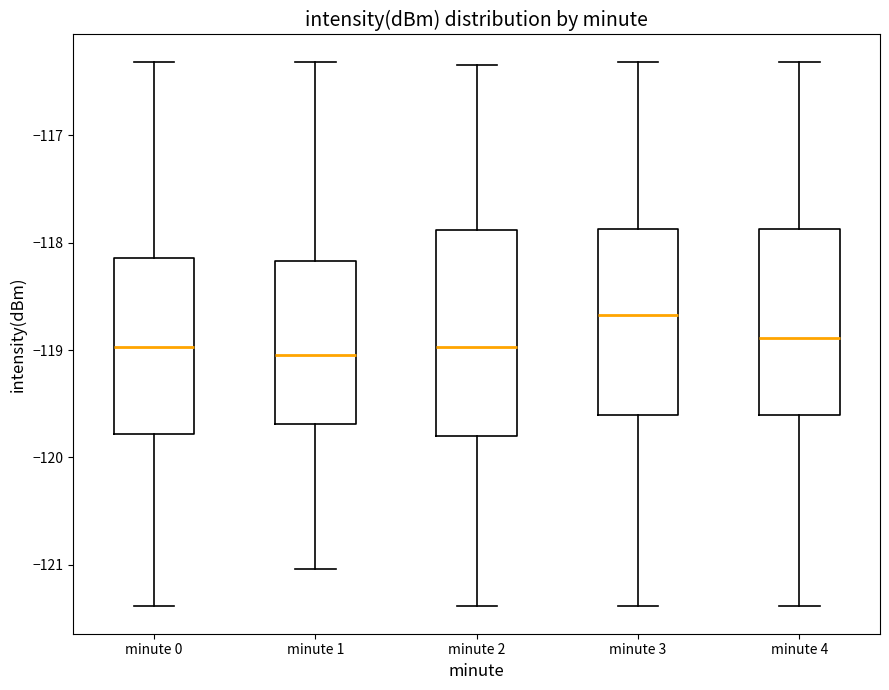

Which box's median line is the highest?

minute 3